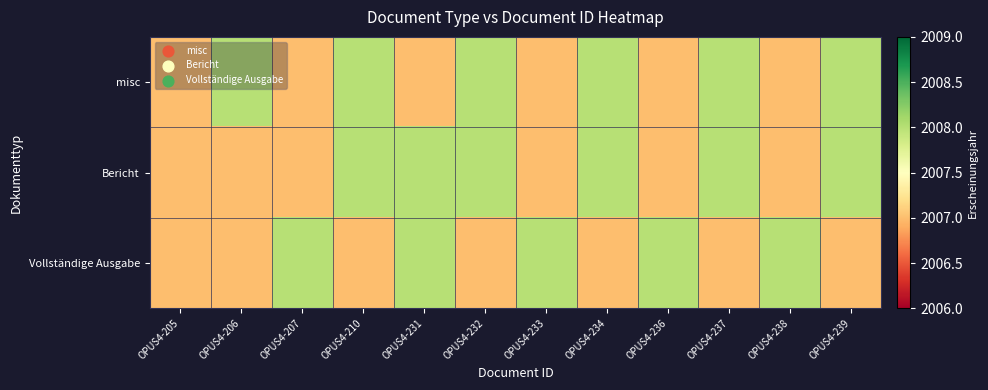

Which series has the largest range (max minus min)?

misc